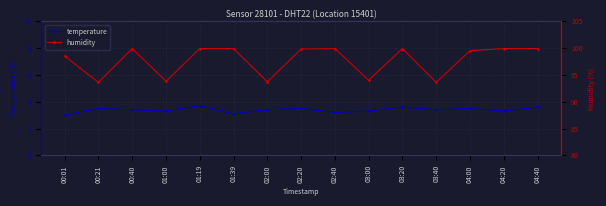

Count the temperature values in the range 3 to 4.

15